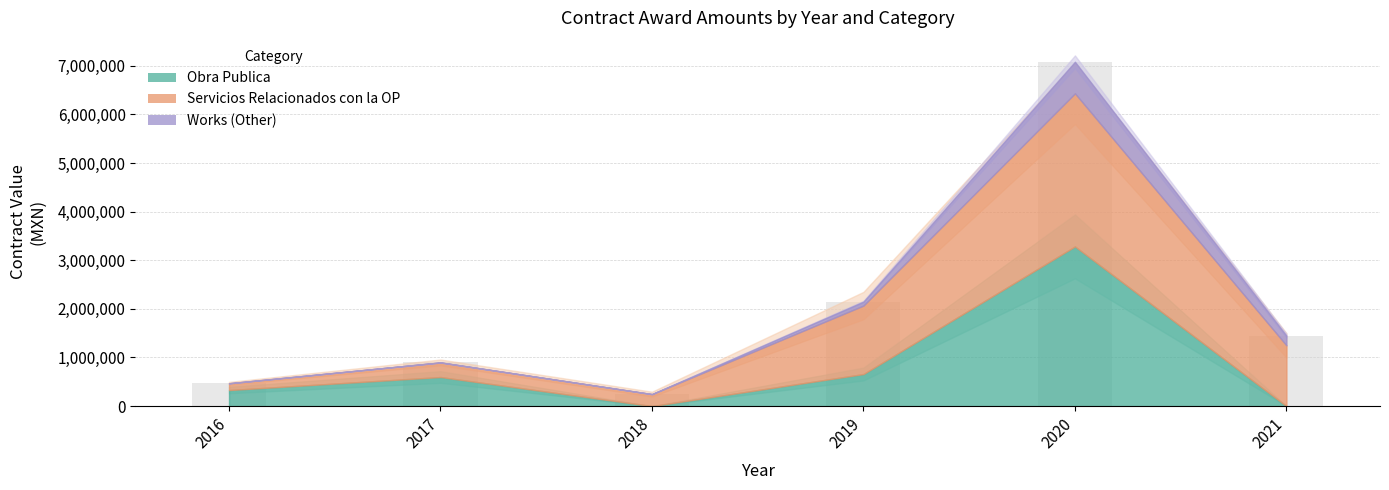

Is the value of Obra Publica at 2018 greater than the value of Works (Other) at 2018?

No